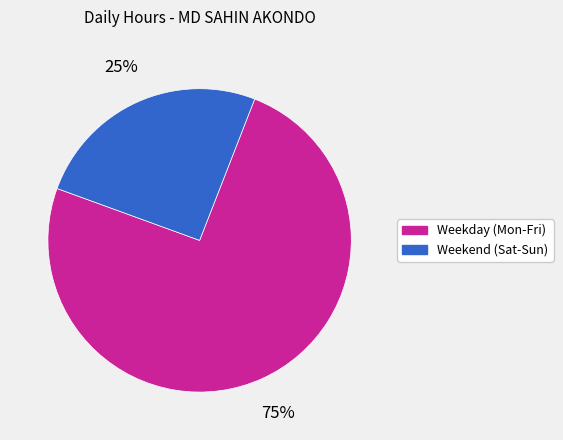

The Weekend (Sat-Sun) slice represents 16% of the pie. True or false?

False